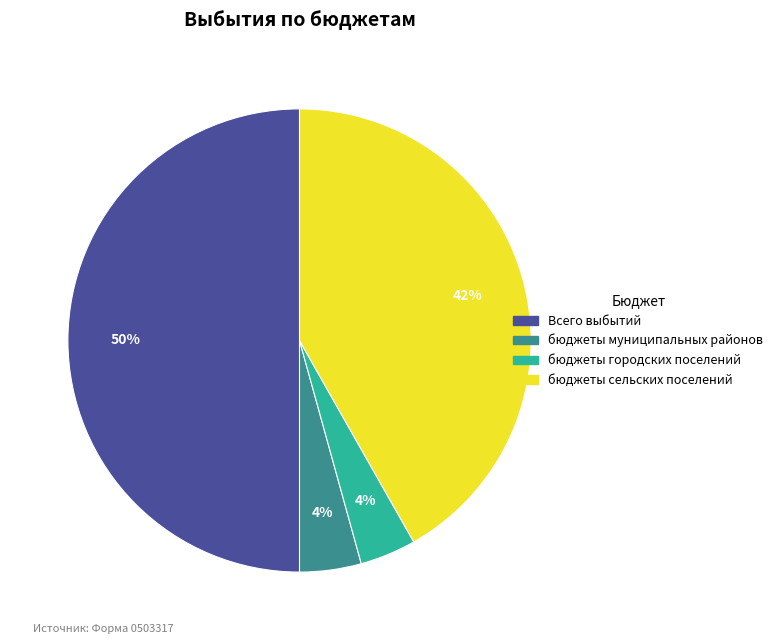

Is бюджеты муниципальных районов the majority of the pie?

No